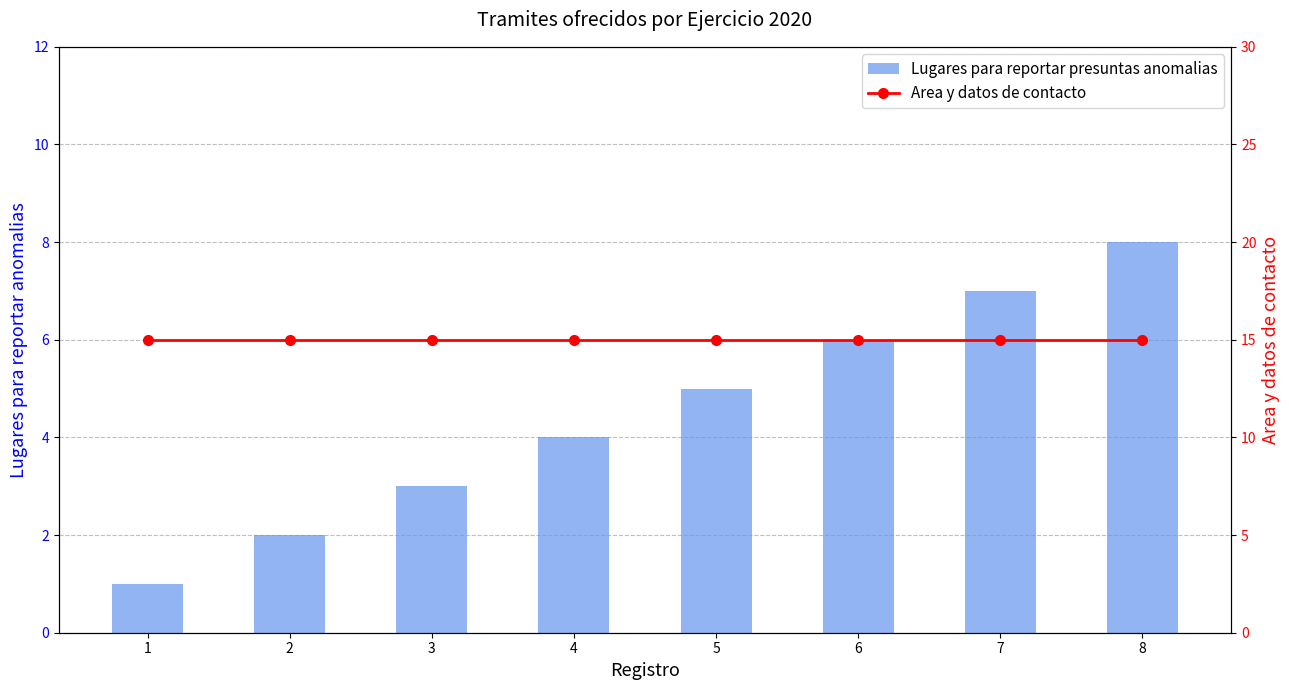

The Area y datos de contacto series shows 15 at 2. True or false?

True